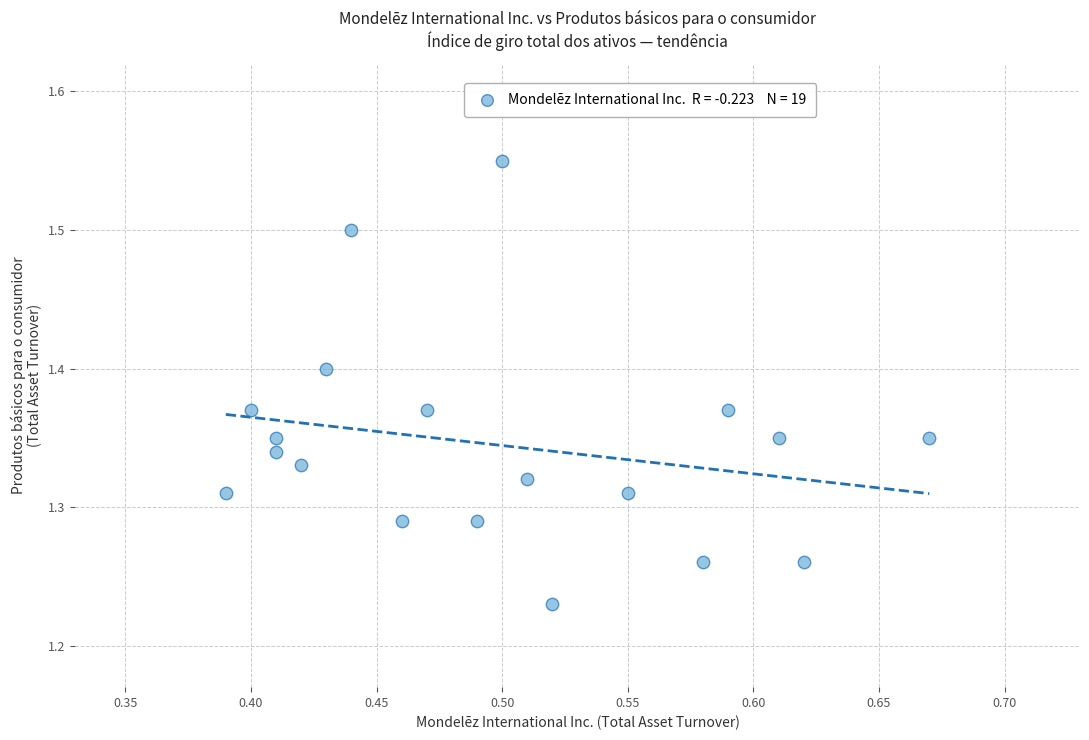

What is the range of X values (max minus min)?

0.3